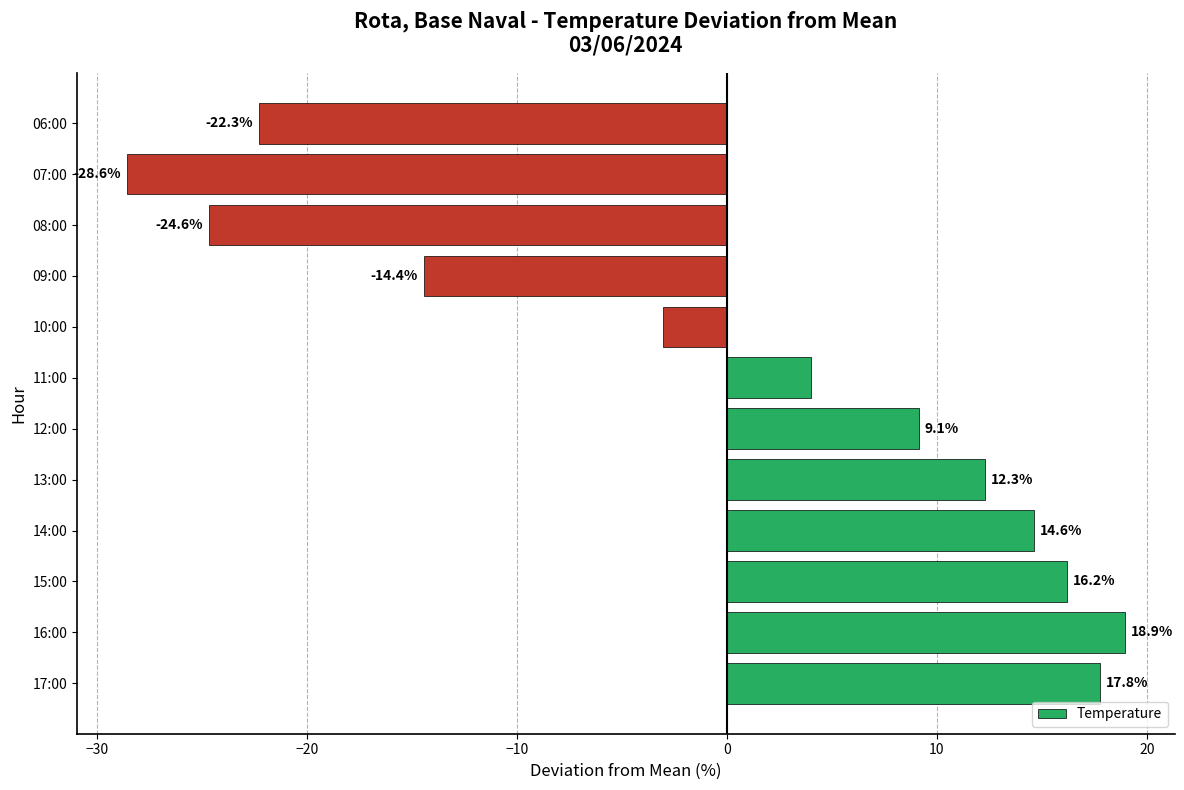

How many values are below zero?

5